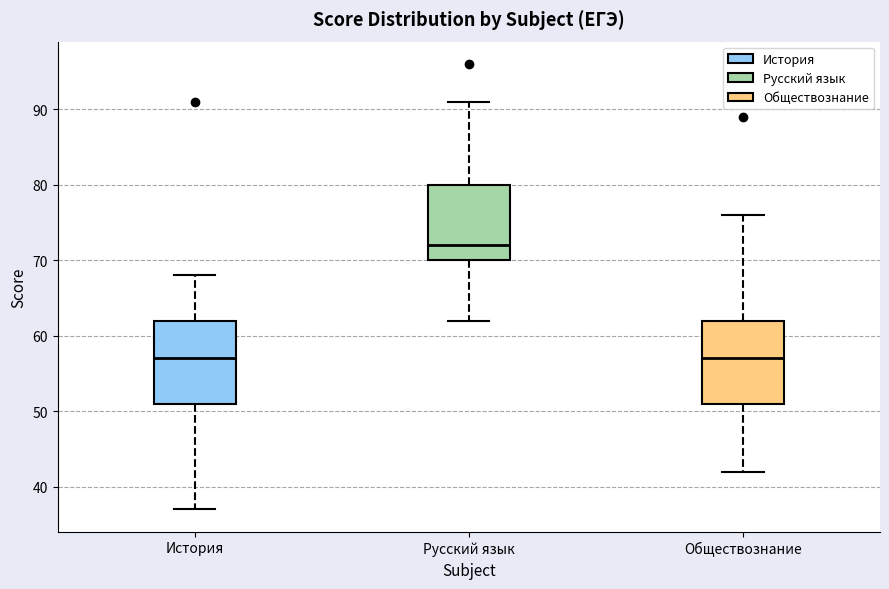

Where is the upper edge of the box for Русский язык on the y-axis? The values are not printed on the chart, so give them approximately, as read against the axis.

80